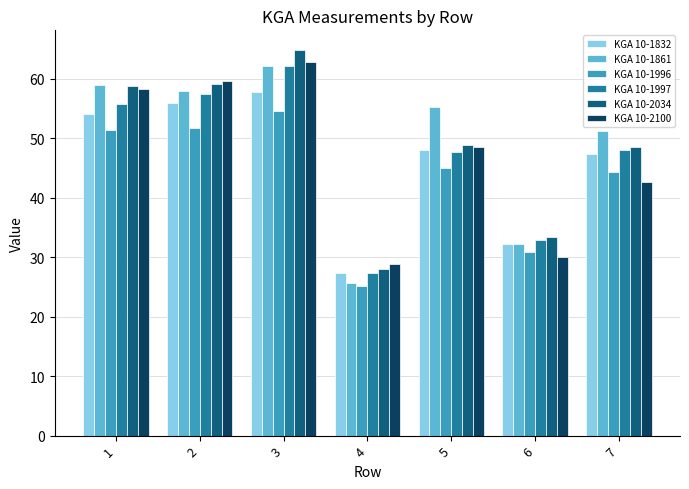

True or false: KGA 10-1997 has a value of 32.5 at 1.

False